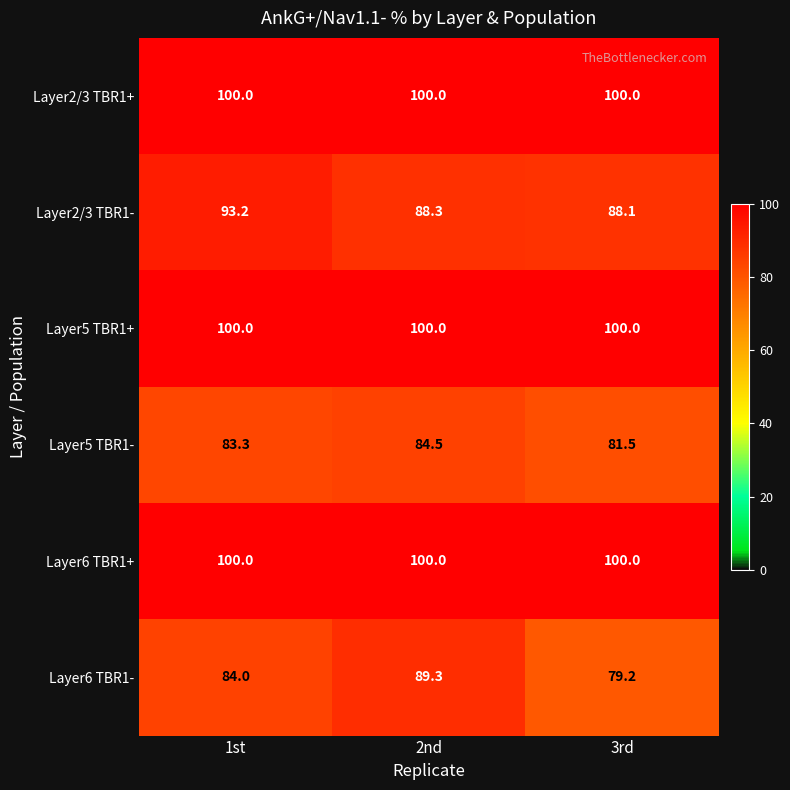

Reading right to left, what are all the values shown in this chart?

Layer2/3 TBR1+: 3rd=100.0	2nd=100.0	1st=100.0
Layer2/3 TBR1-: 3rd=88.1	2nd=88.3	1st=93.2
Layer5 TBR1+: 3rd=100.0	2nd=100.0	1st=100.0
Layer5 TBR1-: 3rd=81.5	2nd=84.5	1st=83.3
Layer6 TBR1+: 3rd=100.0	2nd=100.0	1st=100.0
Layer6 TBR1-: 3rd=79.2	2nd=89.3	1st=84.0